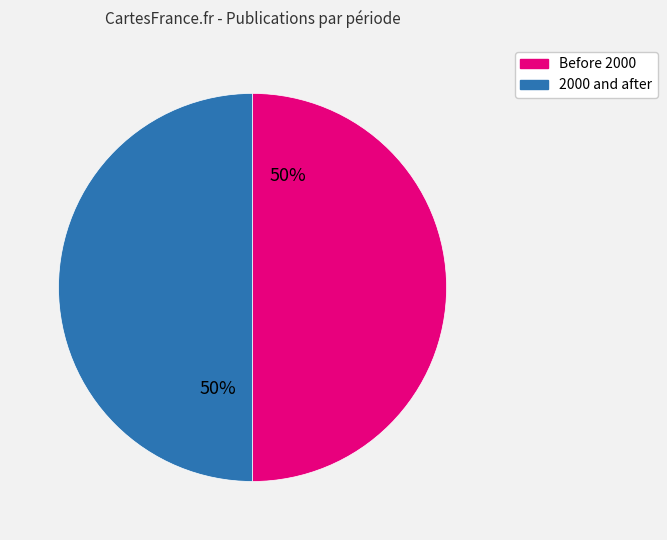

Approximately how many times larger is the value at Before 2000 compared to 2000 and after?

1.0